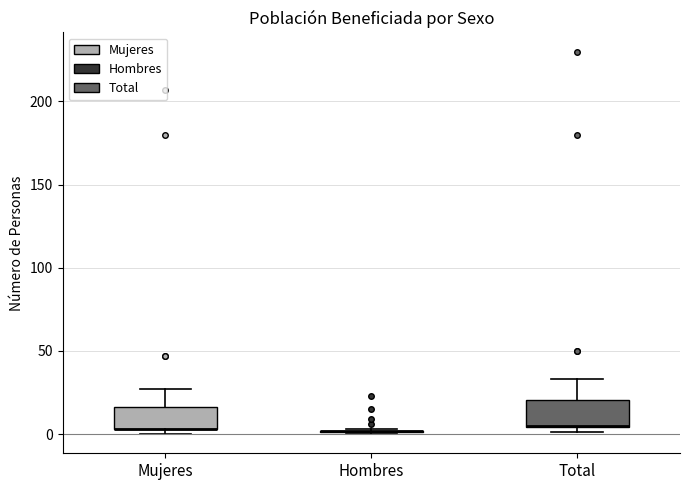

Where does the upper whisker of the box for Total end on the y-axis? The values are not printed on the chart, so give them approximately, as read against the axis.

35